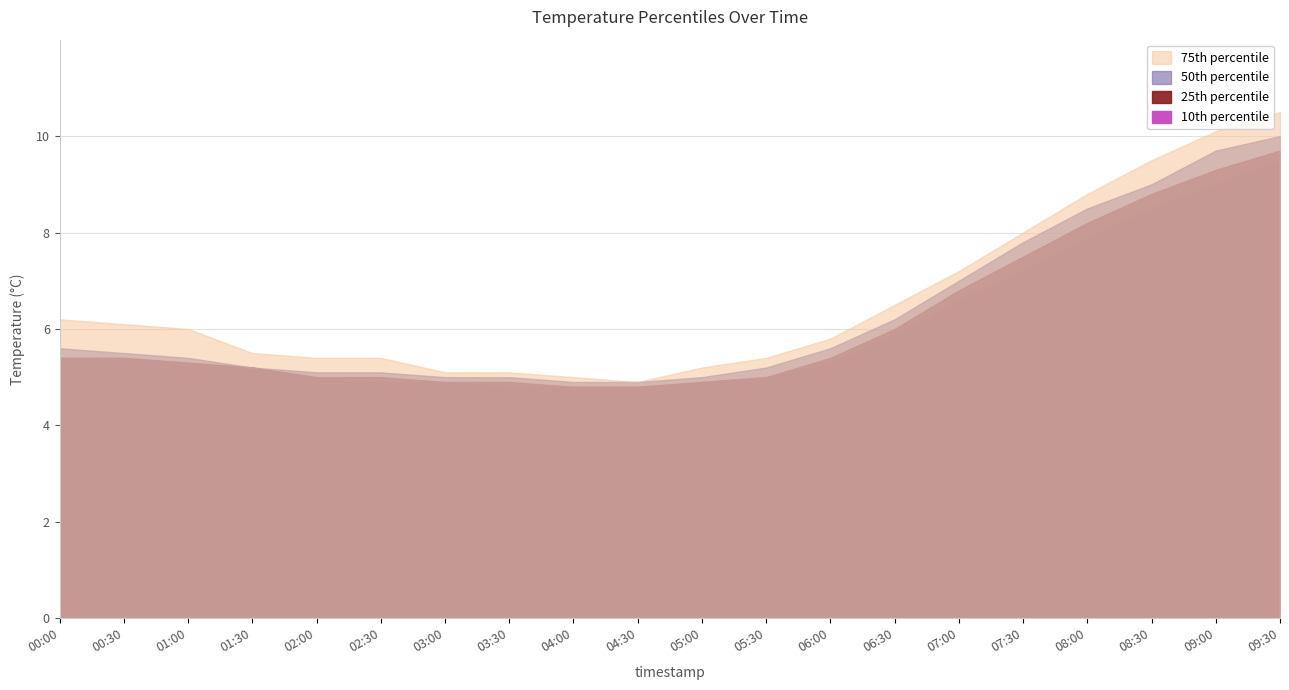

What is the average value of the 10th percentile series?

6.0